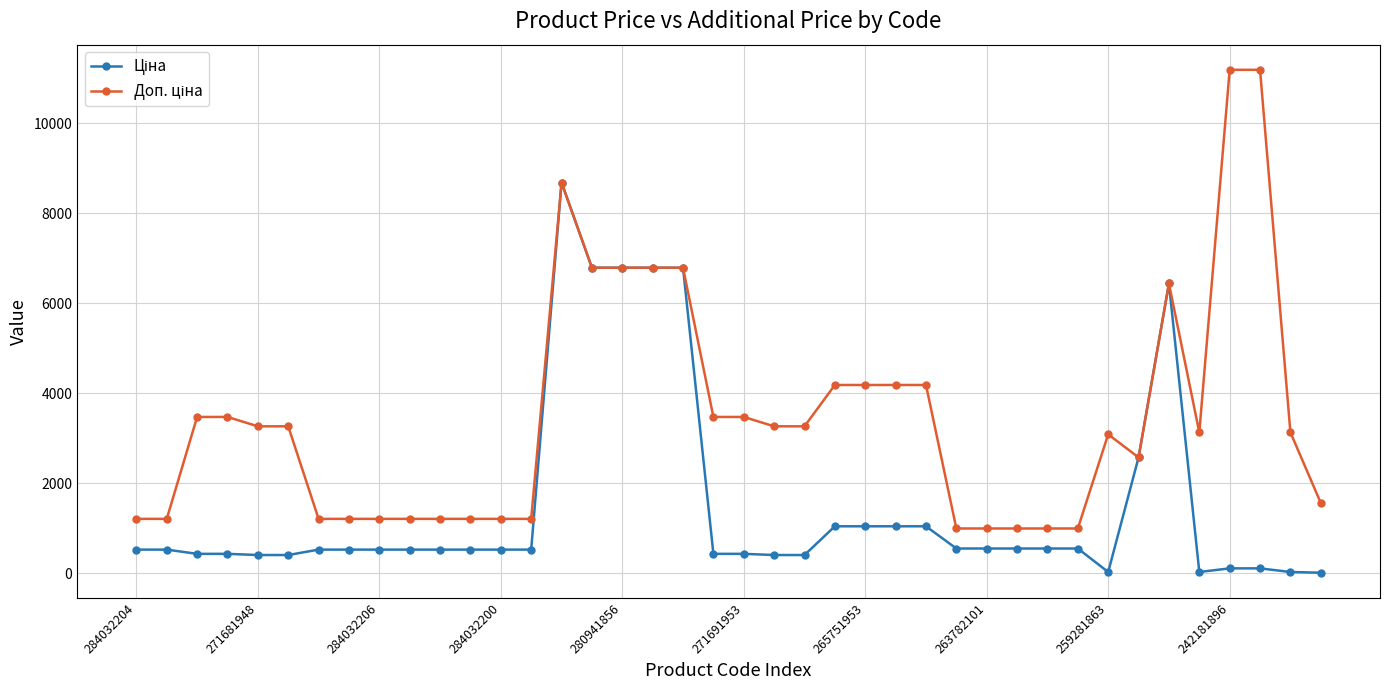

What is the greatest value displayed?

11182.0